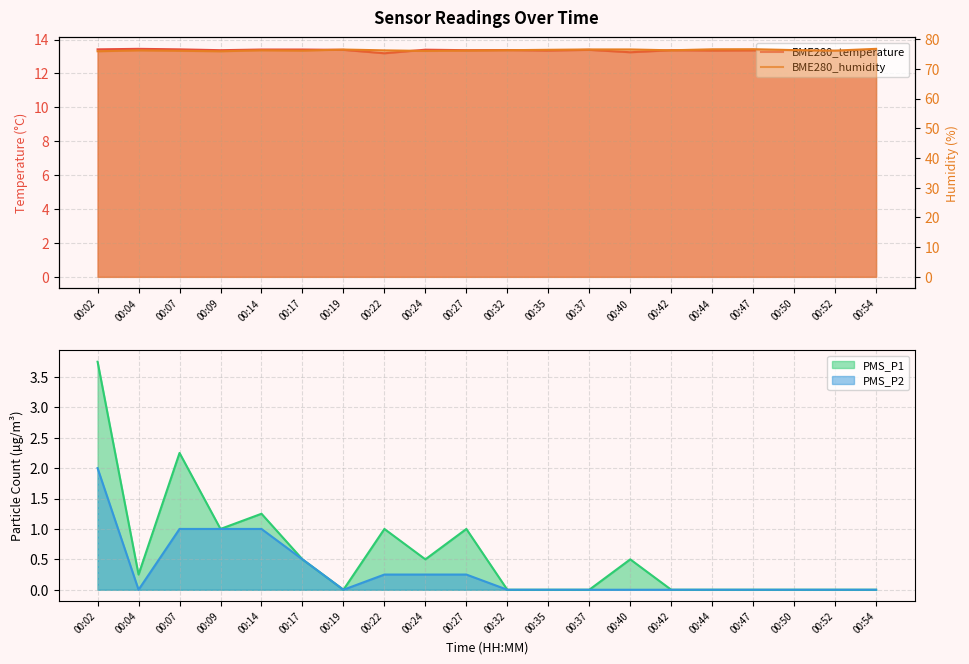

How many lines are shown in the chart?

4